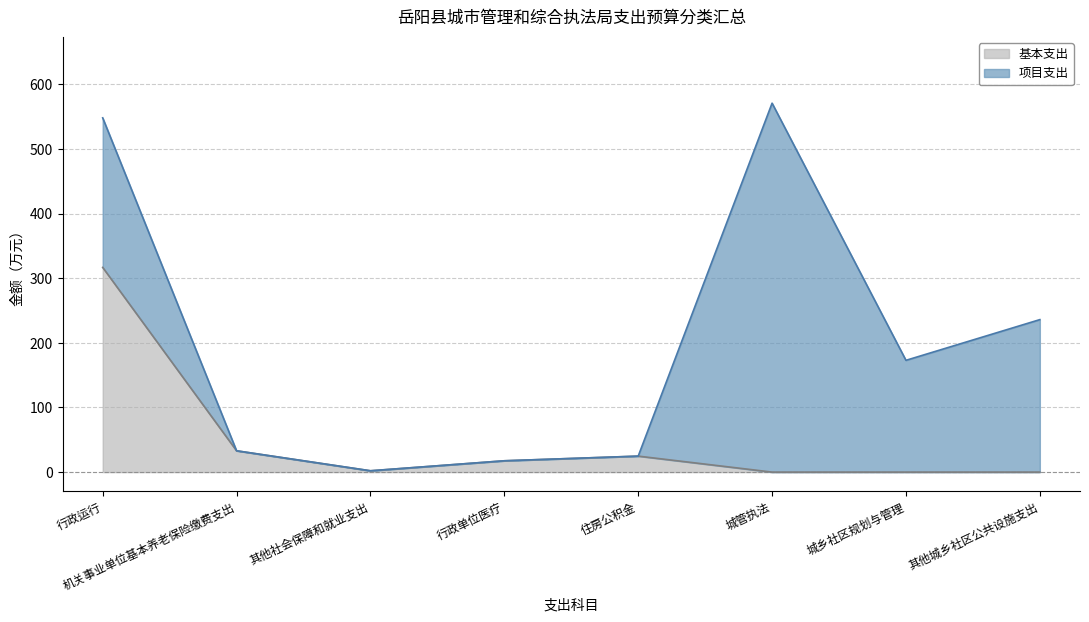

What is the difference between the maximum and second lowest values?

316.8